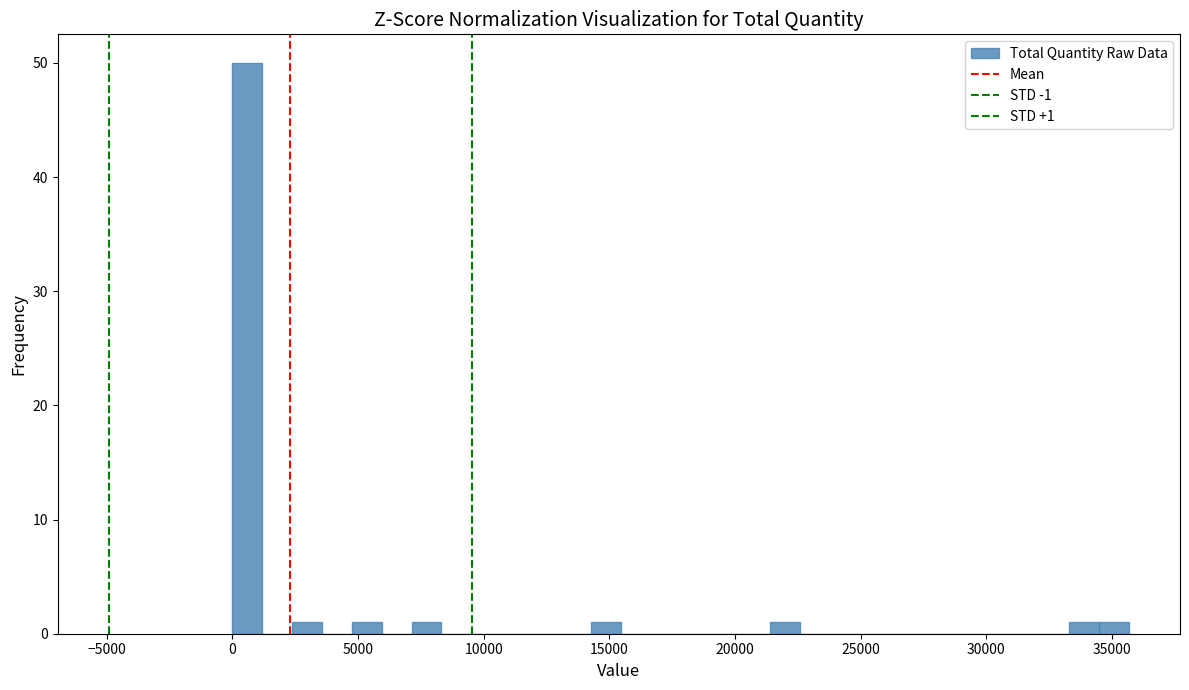

Read against the x-axis, roughly where is the centre of the tallest bar?

500